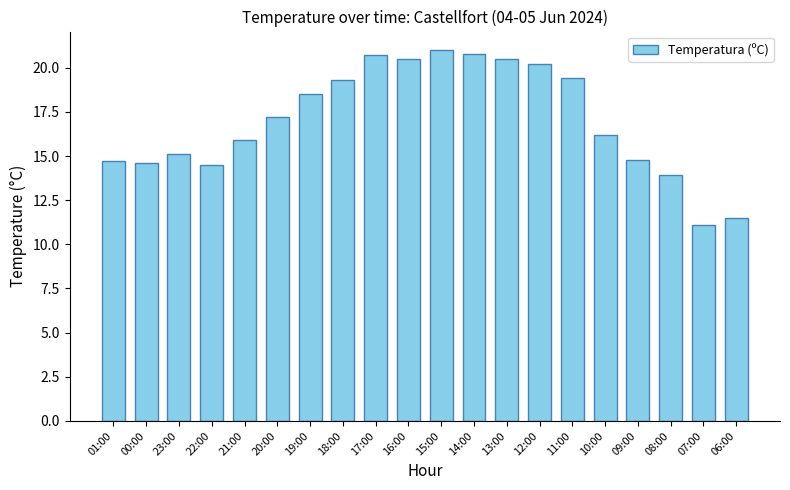

Reading left to right, list all the values displayed in this chart.

01:00=14.7	00:00=14.6	23:00=15.1	22:00=14.5	21:00=15.9	20:00=17.2	19:00=18.5	18:00=19.3	17:00=20.7	16:00=20.5	15:00=21.0	14:00=20.8	13:00=20.5	12:00=20.2	11:00=19.4	10:00=16.2	09:00=14.8	08:00=13.9	07:00=11.1	06:00=11.5